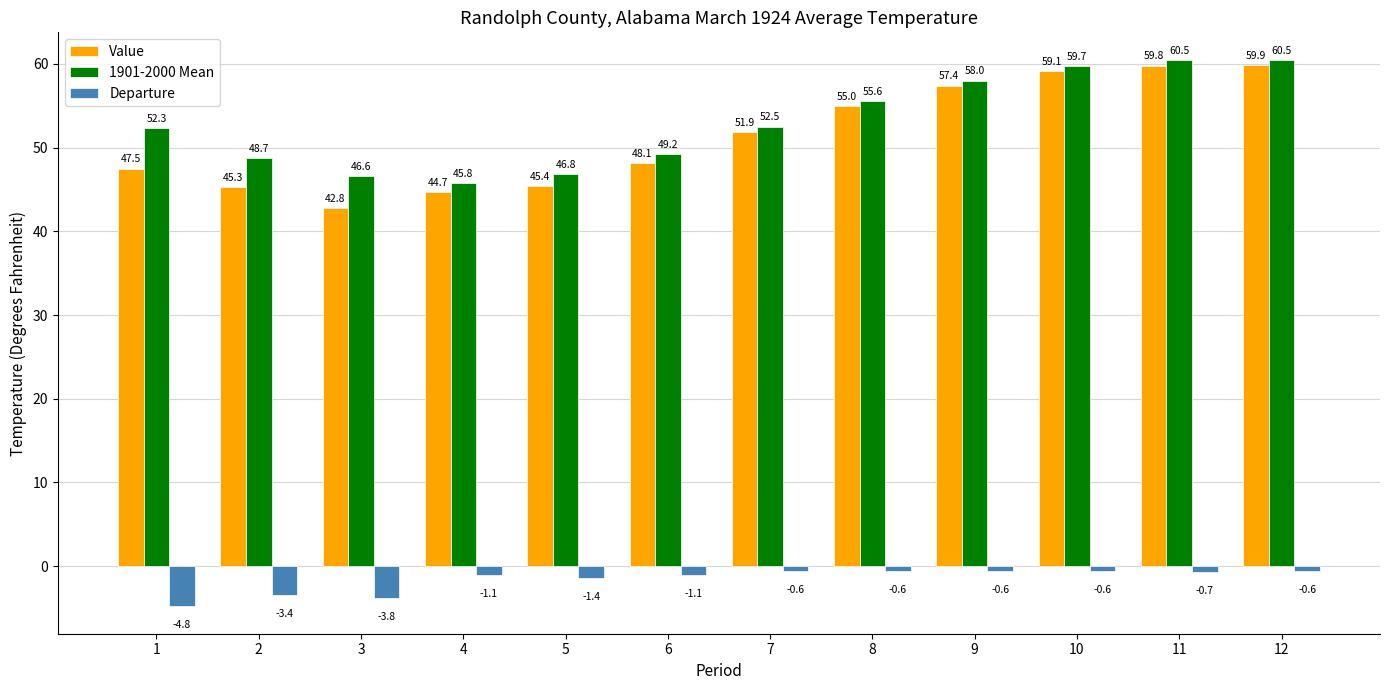

What is the value of the 1901-2000 Mean bar at the 10th from the left?

59.7